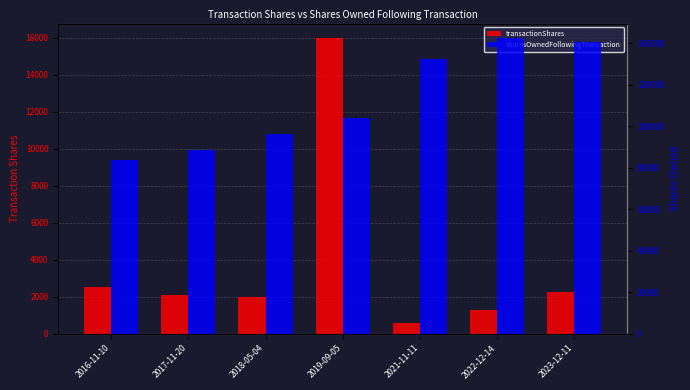

Which series has the largest total across all categories?

sharesOwnedFollowingTransaction